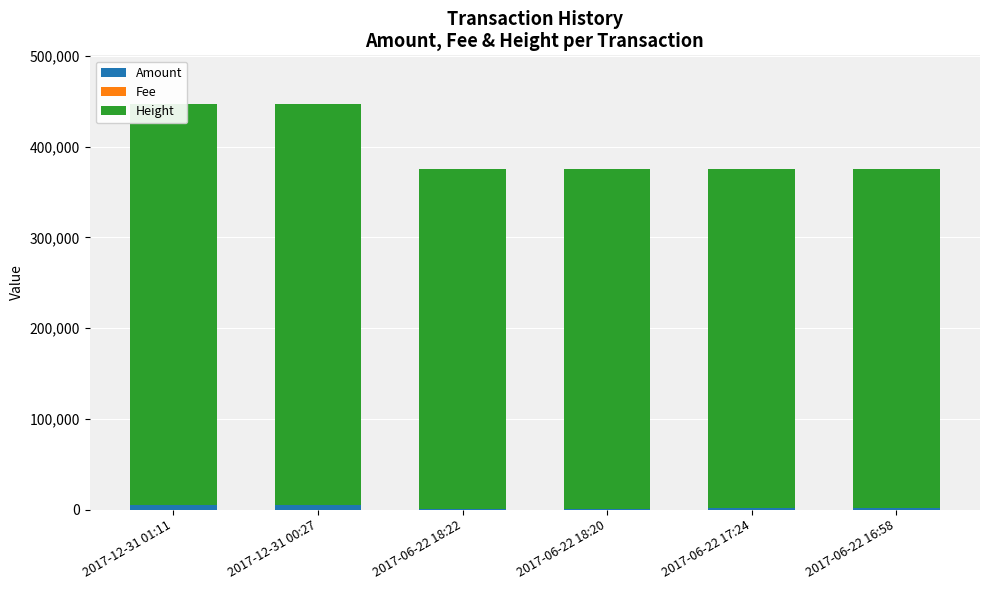

What is the sum of all Height values?

2379928